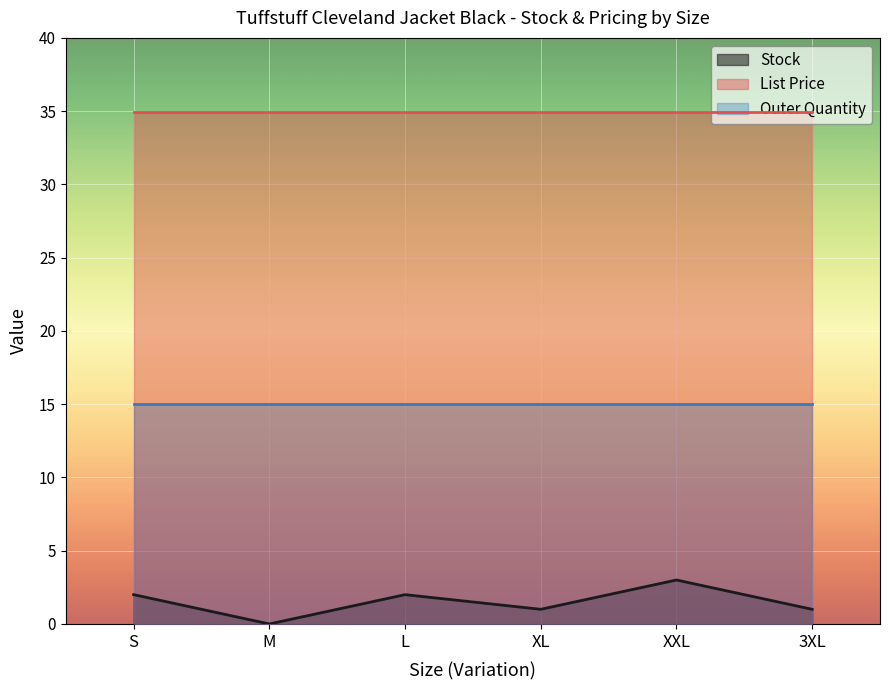

True or false: List Price and Stock cross at least once.

False